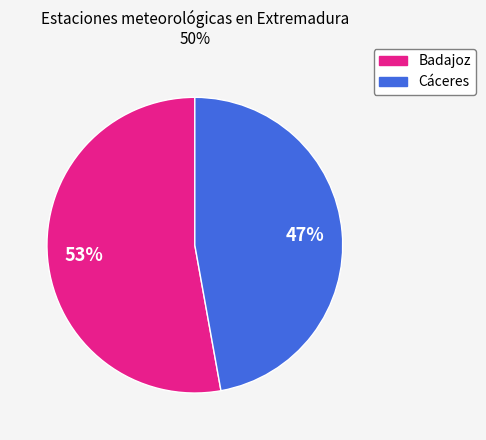

To the nearest percent, what portion does Badajoz represent?

53%